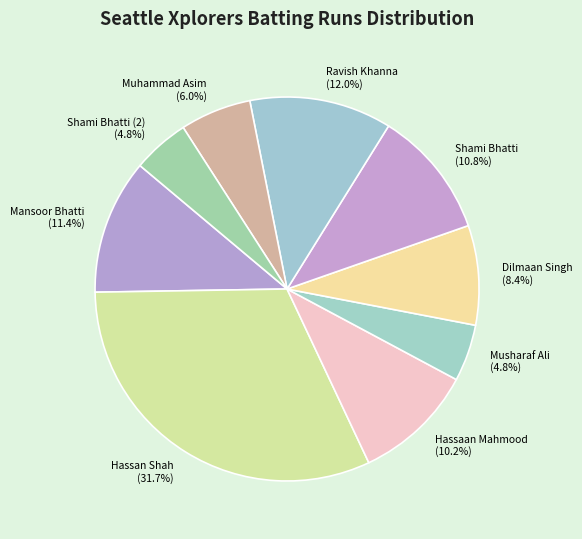

What portion of the pie excludes Ravish Khanna?

88.0%